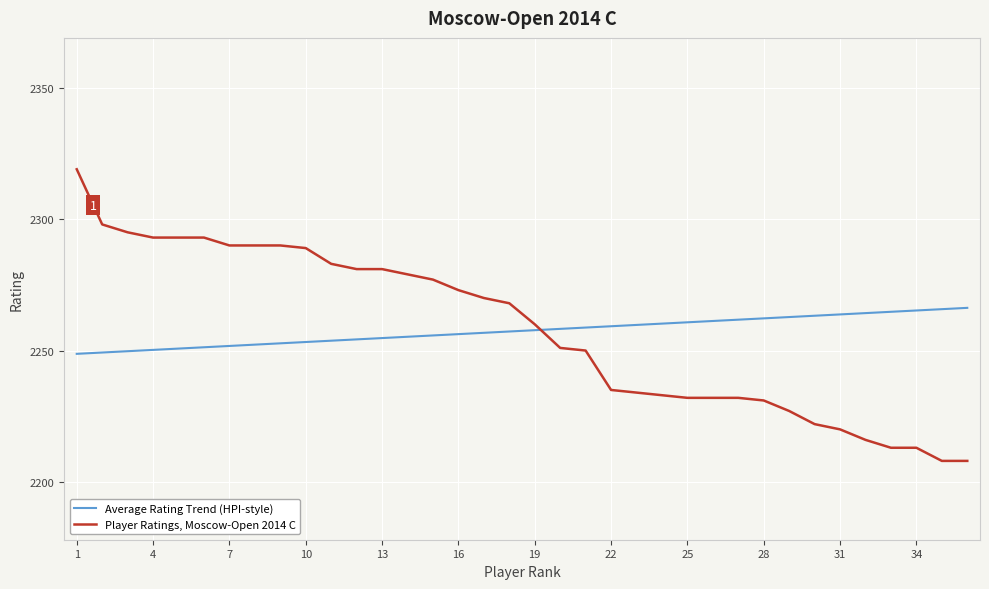

What is the lowest value of the Player Ratings, Moscow-Open 2014 C series?

2208.0